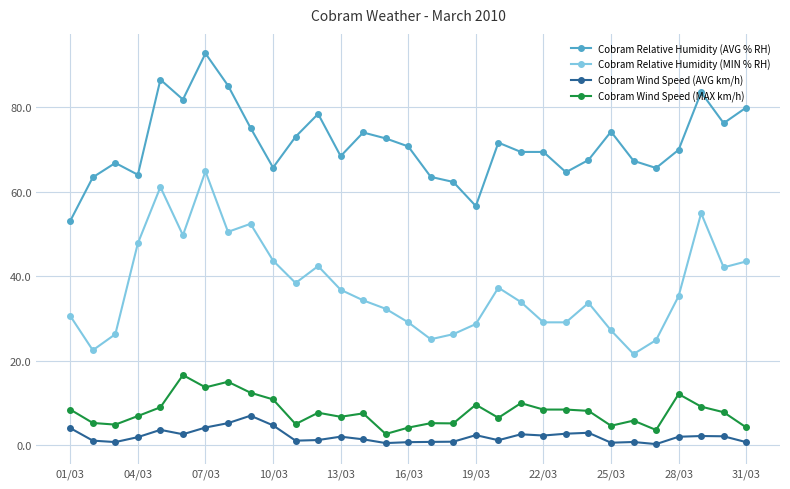

What is the difference between the maximum and minimum values in the Cobram Wind Speed (MAX km/h) series?

13.9